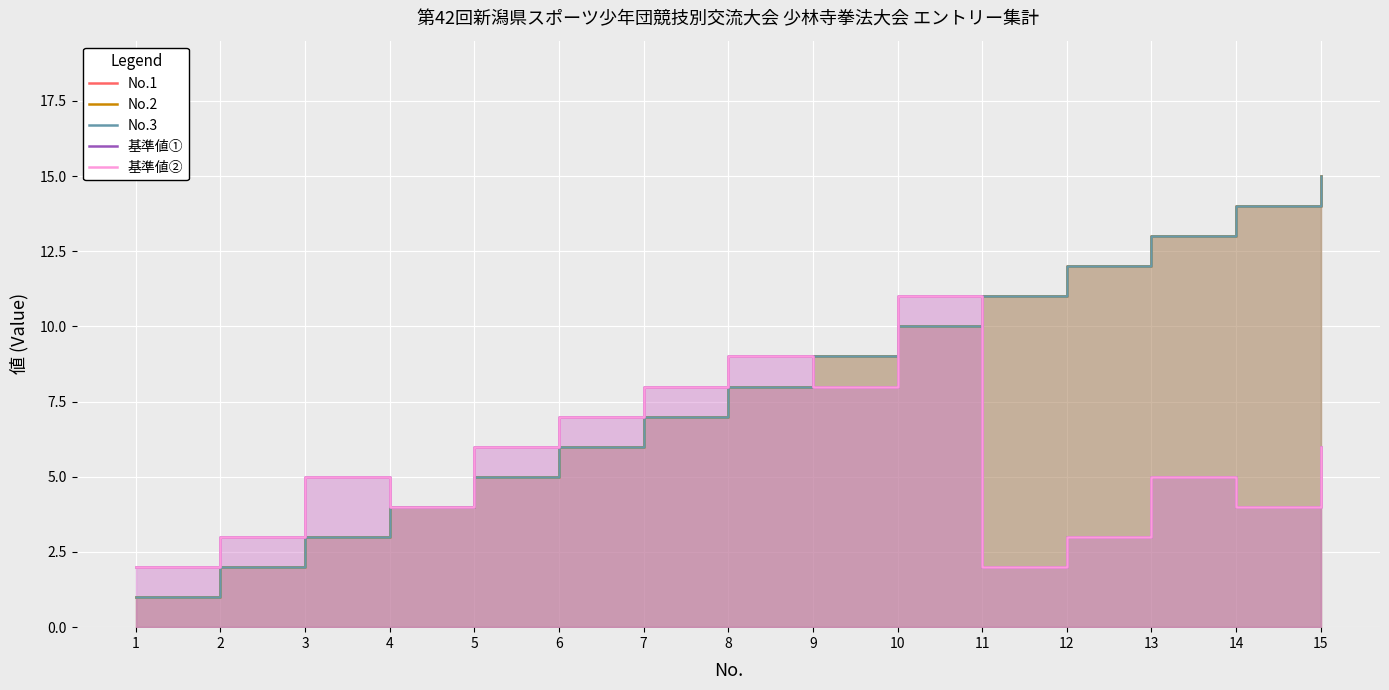

Reading right to left, transcribe all the data shown in this chart.

No.1: 15=15	14=14	13=13	12=12	11=11	10=10	9=9	8=8	7=7	6=6	5=5	4=4	3=3	2=2	1=1
No.2: 15=15	14=14	13=13	12=12	11=11	10=10	9=9	8=8	7=7	6=6	5=5	4=4	3=3	2=2	1=1
No.3: 15=15	14=14	13=13	12=12	11=11	10=10	9=9	8=8	7=7	6=6	5=5	4=4	3=3	2=2	1=1
基準値①: 15=6	14=4	13=5	12=3	11=2	10=11	9=8	8=9	7=8	6=7	5=6	4=4	3=5	2=3	1=2
基準値②: 15=6	14=4	13=5	12=3	11=2	10=11	9=8	8=9	7=8	6=7	5=6	4=4	3=5	2=3	1=2